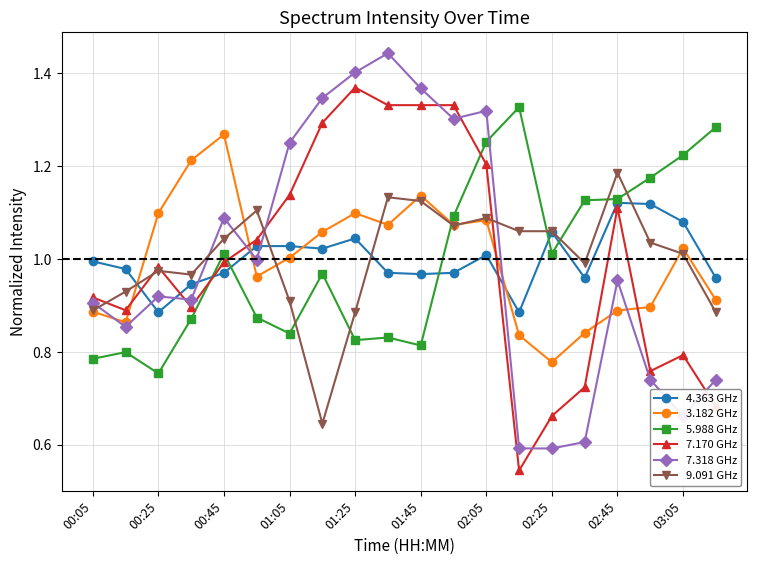

At how many categories does at least one series exceed 0?

20